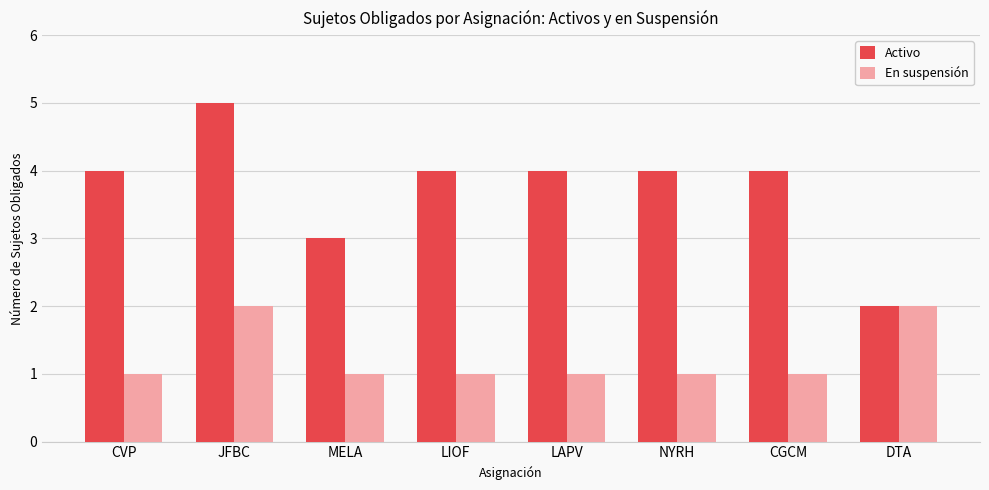

What is the maximum value shown in the chart?

5